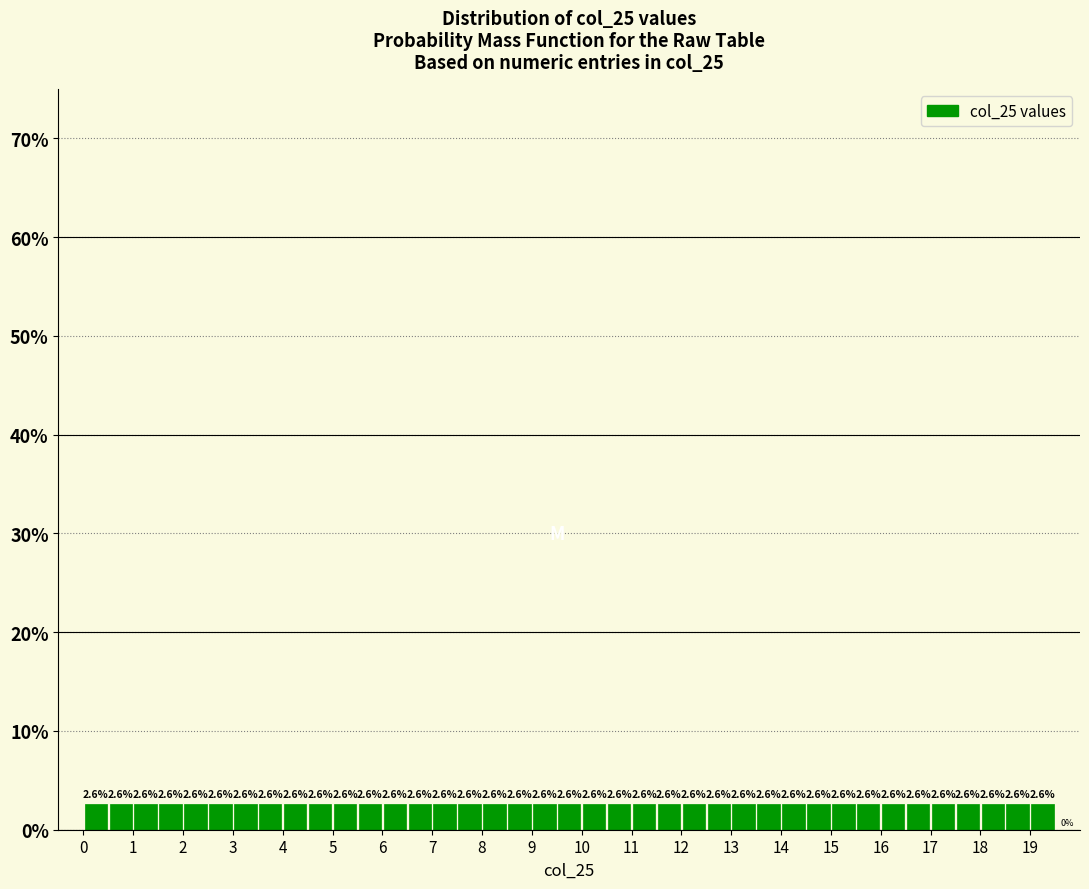

Reading left to right, list every bar in this chart as the range it spans on the x-axis followed by its height.

0.0 to 0.5: 2.6
0.5 to 1.0: 2.6
1.0 to 1.5: 2.6
1.5 to 2.0: 2.6
2.0 to 2.5: 2.6
2.5 to 3.0: 2.6
3.0 to 3.5: 2.6
3.5 to 4.0: 2.6
4.0 to 4.5: 2.6
4.5 to 5.0: 2.6
5.0 to 5.5: 2.6
5.5 to 6.0: 2.6
6.0 to 6.5: 2.6
6.5 to 7.0: 2.6
7.0 to 7.5: 2.6
7.5 to 8.0: 2.6
8.0 to 8.5: 2.6
8.5 to 9.0: 2.6
9.0 to 9.5: 2.6
9.5 to 10.0: 2.6
10.0 to 10.5: 2.6
10.5 to 11.0: 2.6
11.0 to 11.5: 2.6
11.5 to 12.0: 2.6
12.0 to 12.5: 2.6
12.5 to 13.0: 2.6
13.0 to 13.5: 2.6
13.5 to 14.0: 2.6
14.0 to 14.5: 2.6
14.5 to 15.0: 2.6
15.0 to 15.5: 2.6
15.5 to 16.0: 2.6
16.0 to 16.5: 2.6
16.5 to 17.0: 2.6
17.0 to 17.5: 2.6
17.5 to 18.0: 2.6
18.0 to 18.5: 2.6
18.5 to 19.0: 2.6
19.0 to 19.5: 2.6
19.5 to 20.0: 0.0